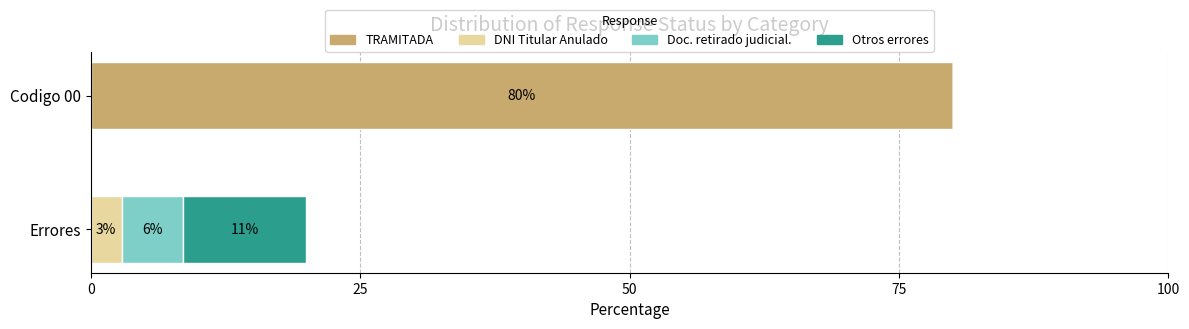

What are all the series names shown in the legend?

TRAMITADA, DNI Titular Anulado, Doc. retirado judicial., Otros errores